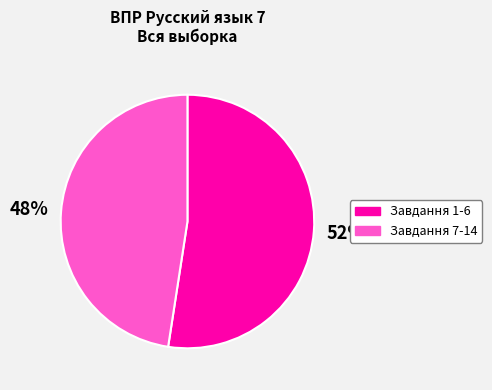

To the nearest percent, what portion does Завдання 1-6 represent?

52%